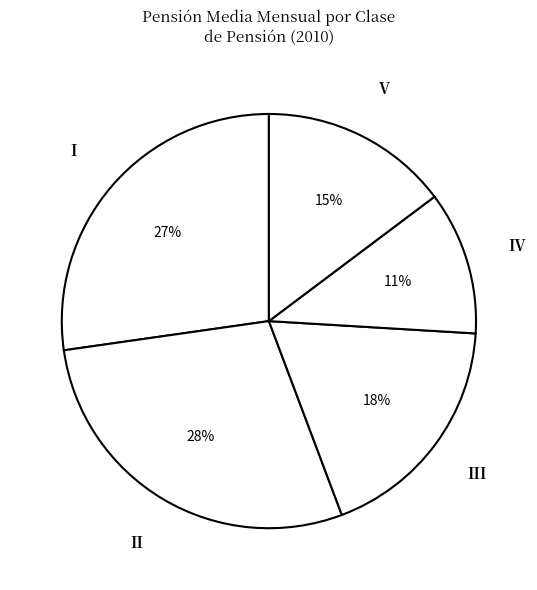

Count the number of slices in the pie.

5